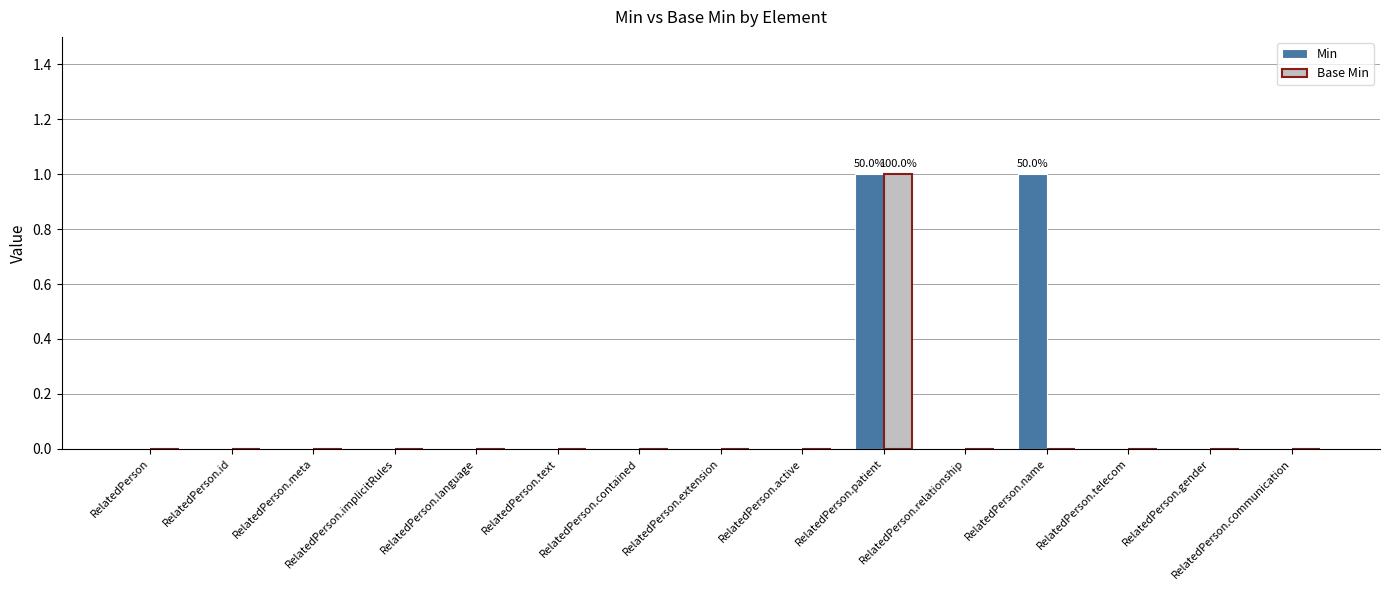

What is the maximum value for Min?

1